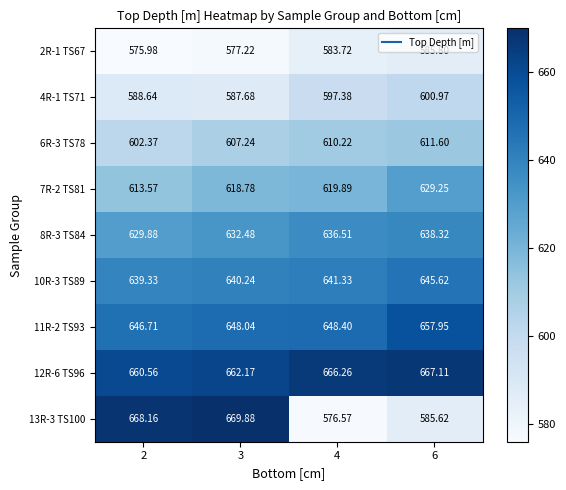

What is the difference between the highest and lowest values at 4?

89.7